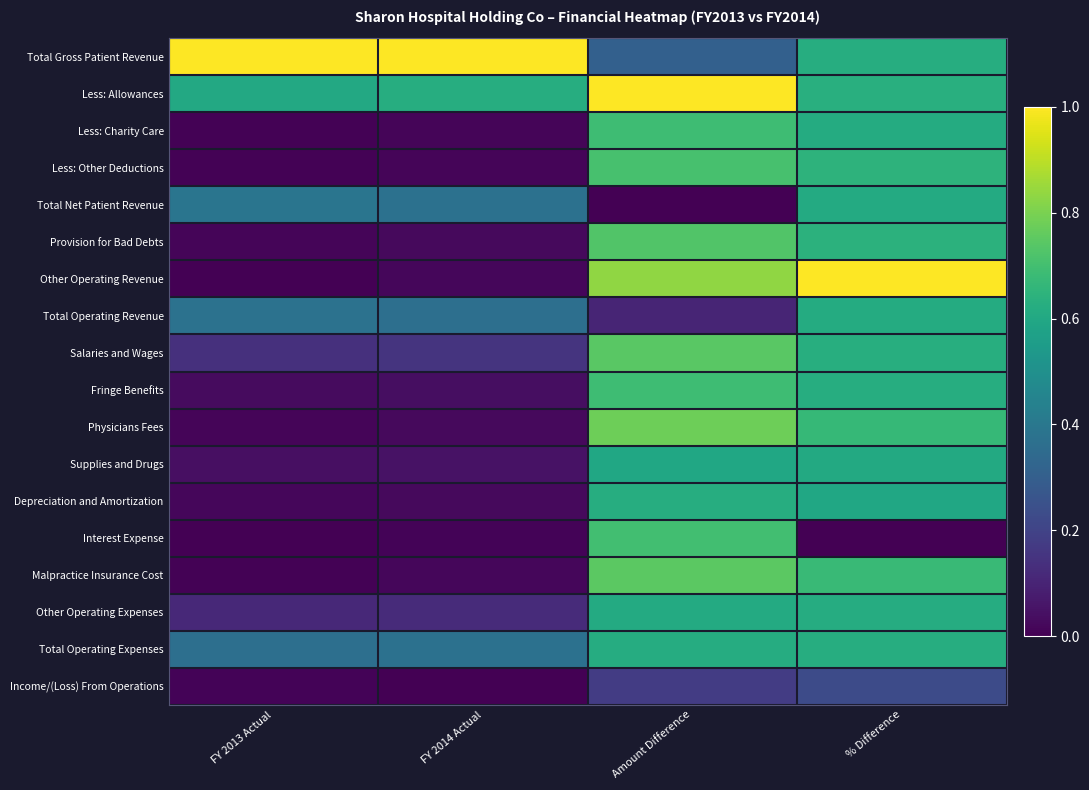

Reading left to right, transcribe all the data shown in this chart.

Total Gross Patient Revenue: FY 2013 Actual=1.0	FY 2014 Actual=1.0	Amount Difference=0.3	% Difference=0.6
Less: Allowances: FY 2013 Actual=0.6	FY 2014 Actual=0.6	Amount Difference=1.0	% Difference=0.6
Less: Charity Care: FY 2013 Actual=0.0	FY 2014 Actual=0.0	Amount Difference=0.7	% Difference=0.6
Less: Other Deductions: FY 2013 Actual=0.0	FY 2014 Actual=0.0	Amount Difference=0.7	% Difference=0.6
Total Net Patient Revenue: FY 2013 Actual=0.4	FY 2014 Actual=0.4	Amount Difference=0.0	% Difference=0.6
Provision for Bad Debts: FY 2013 Actual=0.0	FY 2014 Actual=0.0	Amount Difference=0.7	% Difference=0.6
Other Operating Revenue: FY 2013 Actual=0.0	FY 2014 Actual=0.0	Amount Difference=0.8	% Difference=1.0
Total Operating Revenue: FY 2013 Actual=0.4	FY 2014 Actual=0.4	Amount Difference=0.1	% Difference=0.6
Salaries and Wages: FY 2013 Actual=0.1	FY 2014 Actual=0.2	Amount Difference=0.7	% Difference=0.6
Fringe Benefits: FY 2013 Actual=0.0	FY 2014 Actual=0.0	Amount Difference=0.7	% Difference=0.6
Physicians Fees: FY 2013 Actual=0.0	FY 2014 Actual=0.0	Amount Difference=0.8	% Difference=0.7
Supplies and Drugs: FY 2013 Actual=0.0	FY 2014 Actual=0.0	Amount Difference=0.6	% Difference=0.6
Depreciation and Amortization: FY 2013 Actual=0.0	FY 2014 Actual=0.0	Amount Difference=0.6	% Difference=0.6
Interest Expense: FY 2013 Actual=0.0	FY 2014 Actual=0.0	Amount Difference=0.7	% Difference=0.0
Malpractice Insurance Cost: FY 2013 Actual=0.0	FY 2014 Actual=0.0	Amount Difference=0.7	% Difference=0.7
Other Operating Expenses: FY 2013 Actual=0.1	FY 2014 Actual=0.1	Amount Difference=0.6	% Difference=0.6
Total Operating Expenses: FY 2013 Actual=0.4	FY 2014 Actual=0.4	Amount Difference=0.6	% Difference=0.6
Income/(Loss) From Operations: FY 2013 Actual=0.0	FY 2014 Actual=0.0	Amount Difference=0.2	% Difference=0.2